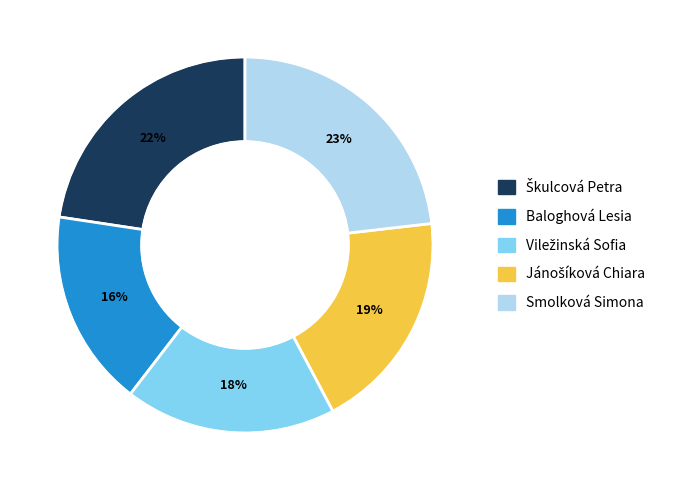

The Škulcová Petra slice represents 14% of the pie. True or false?

False